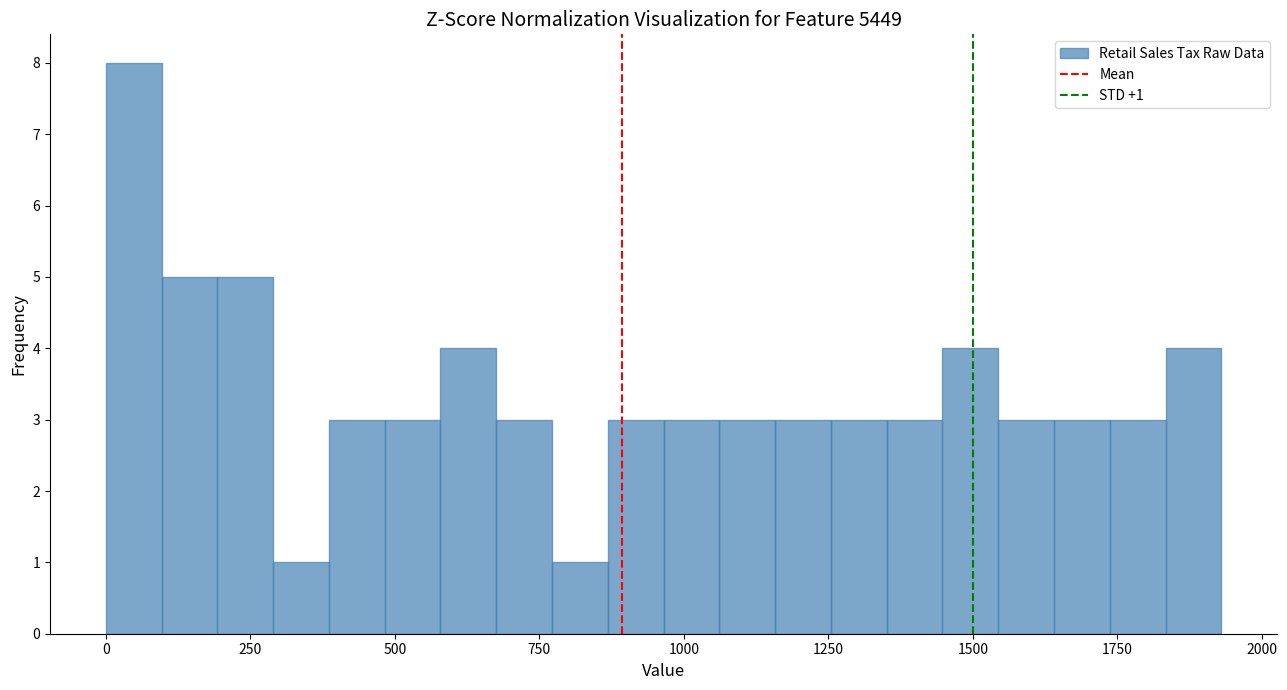

Around what value on the x-axis is the tallest bar? Give the approximate position of its centre, as read against the axis.

50